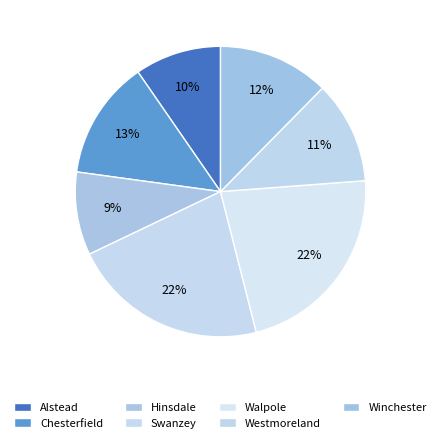

What is the ratio of the value at Winchester to the value at Walpole?

0.6